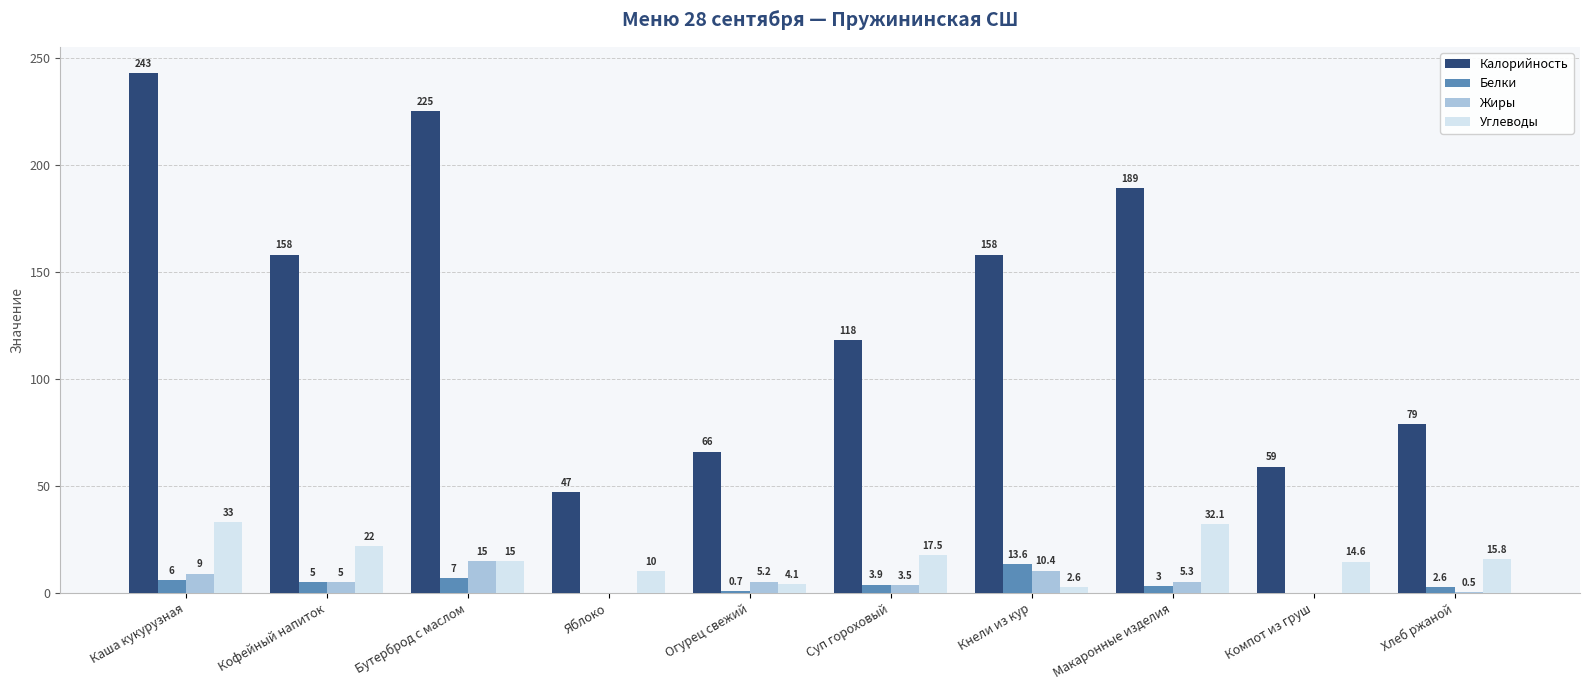

Read the Белки value at Суп гороховый.

3.9